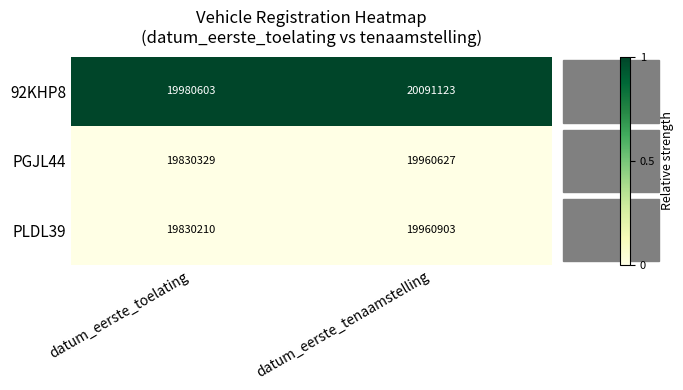

What is the difference between the highest and lowest values at datum_eerste_toelating?

1.0